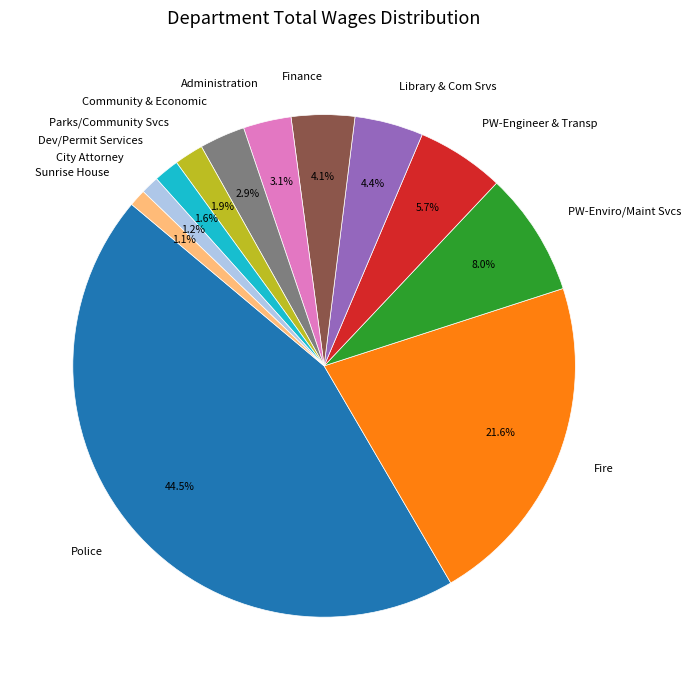

To the nearest percent, what is the difference between the largest and smallest slice percentages?

43%